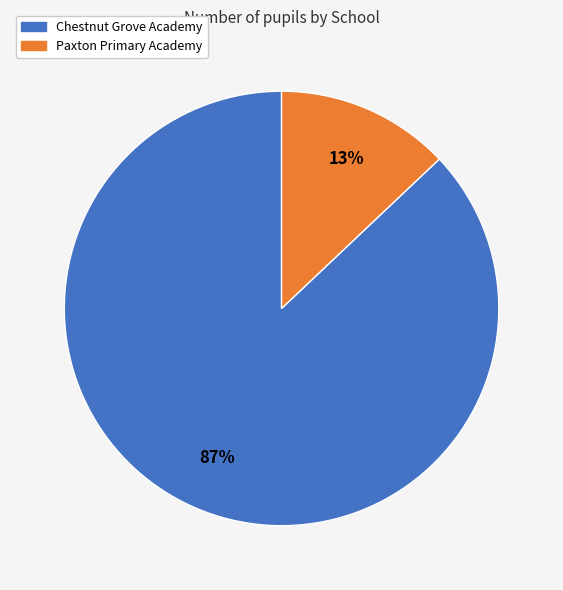

Which has a higher value, Paxton Primary Academy or Chestnut Grove Academy?

Chestnut Grove Academy